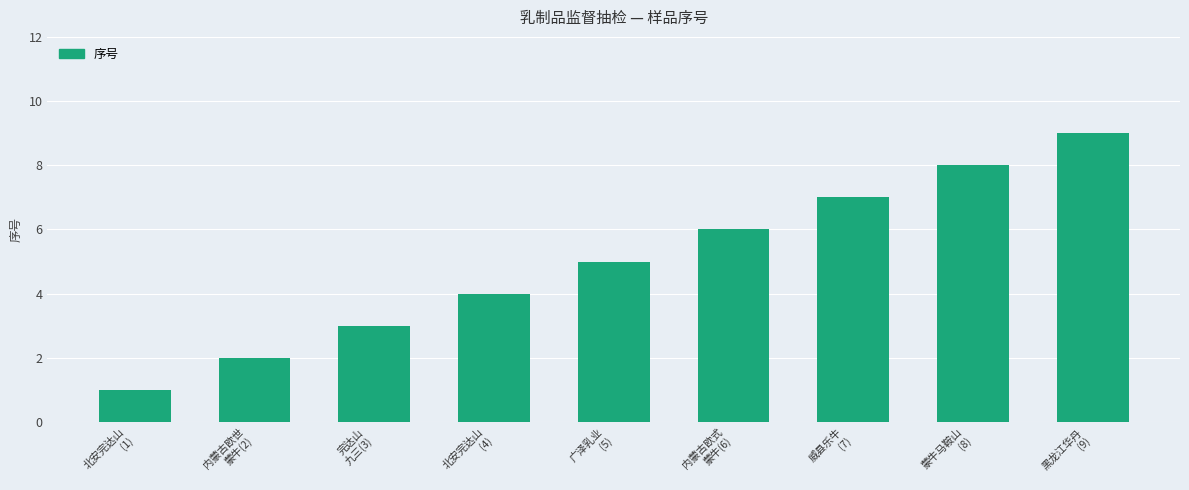

Rank the categories by value from highest to lowest.

黑龙江华丹
(9), 蒙牛马鞍山
(8), 威县乐牛
(7), 内蒙古欧式
蒙牛(6), 广泽乳业
(5), 北安完达山
(4), 完达山
九三(3), 内蒙古欧世
蒙牛(2), 北安完达山
(1)